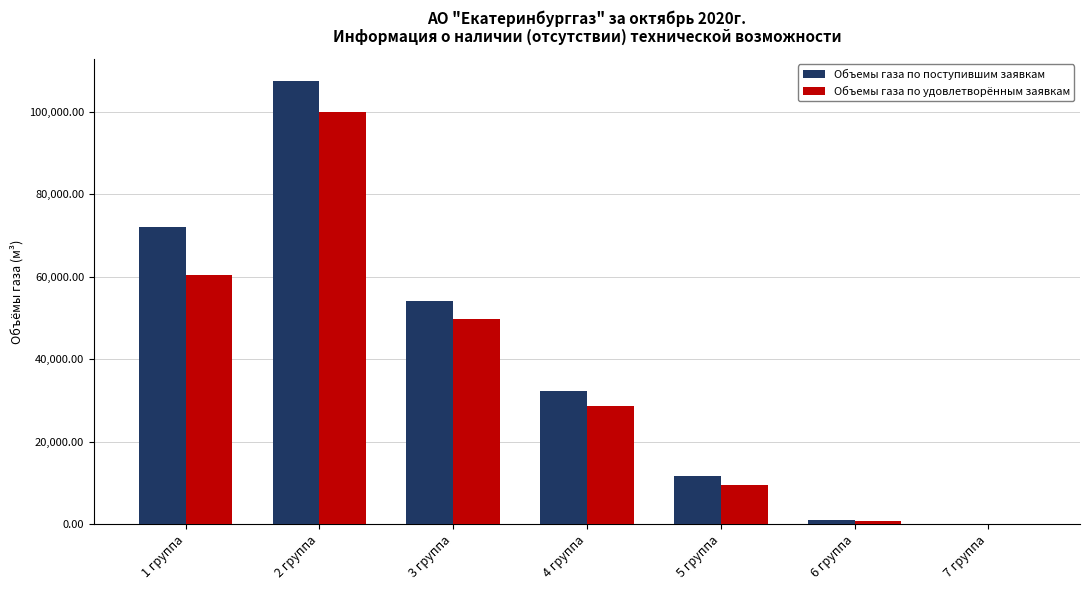

Which series changed the most between 4 группа and 5 группа?

Объемы газа по поступившим заявкам